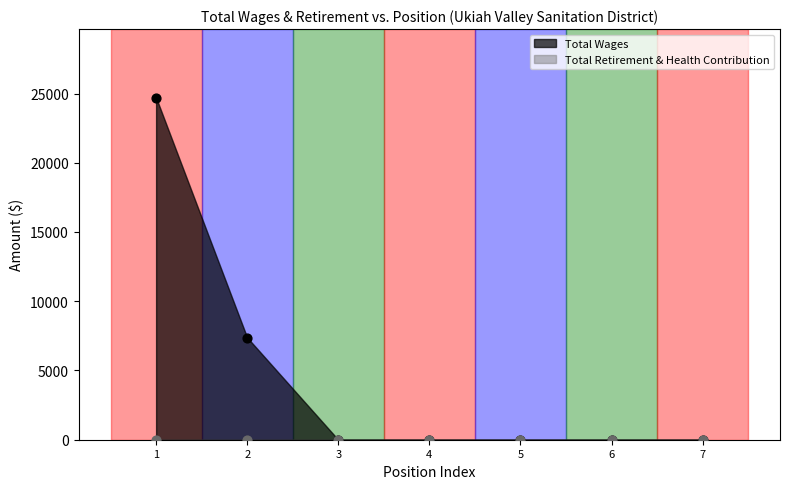

What is the change in value from 1 to 2?

-17330